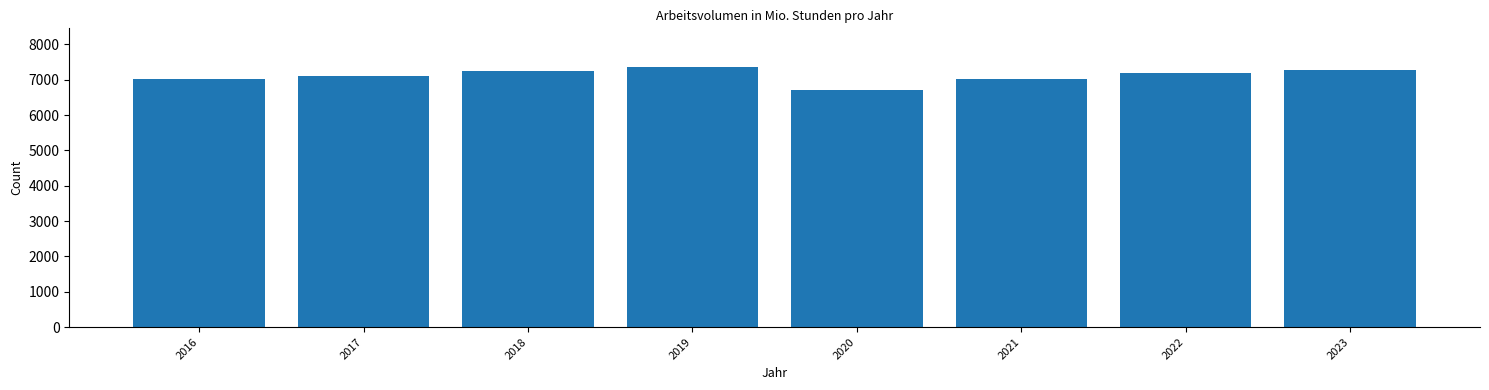

Which category has the lowest value across all series?

2020